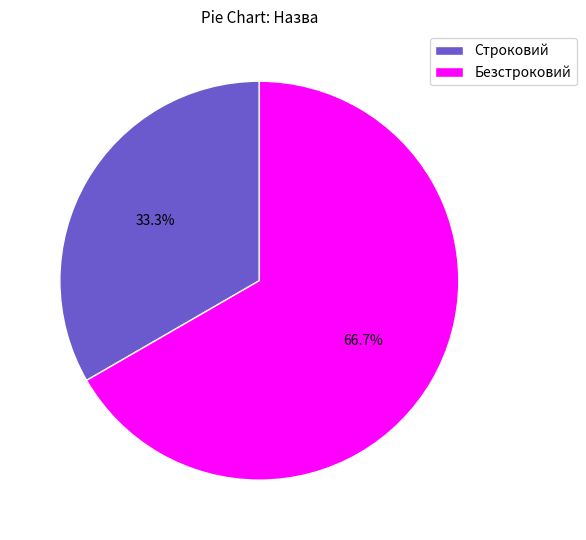

Does Безстроковий account for over 50% of the chart?

Yes